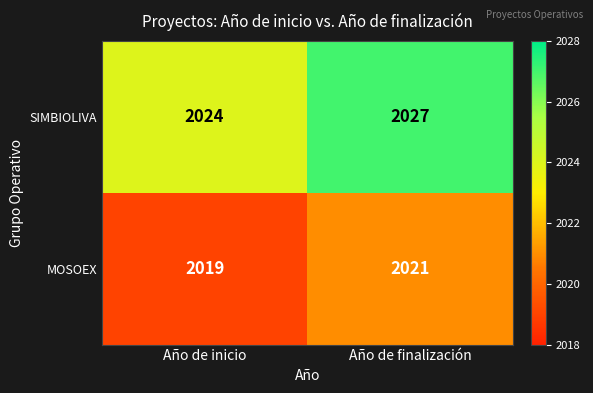

Which series has the widest spread of values?

SIMBIOLIVA